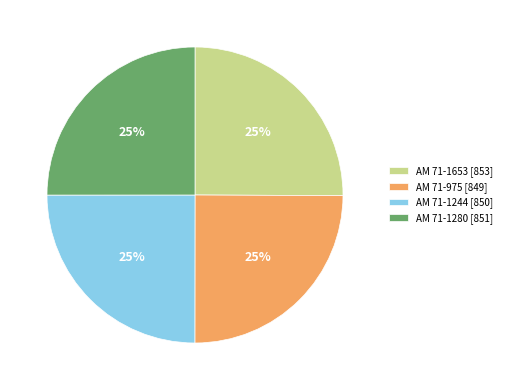

How many segments does this pie chart have?

4